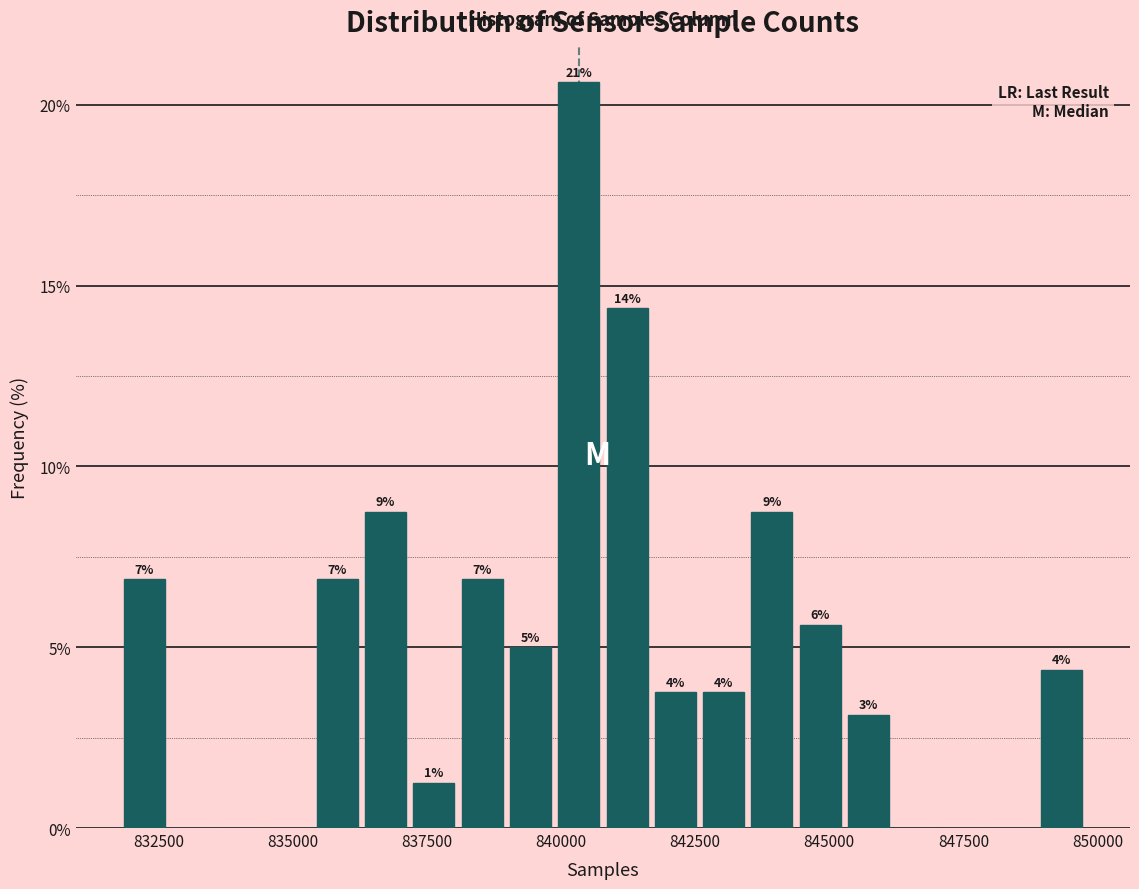

Read against the x-axis, roughly where is the centre of the tallest bar?

840500